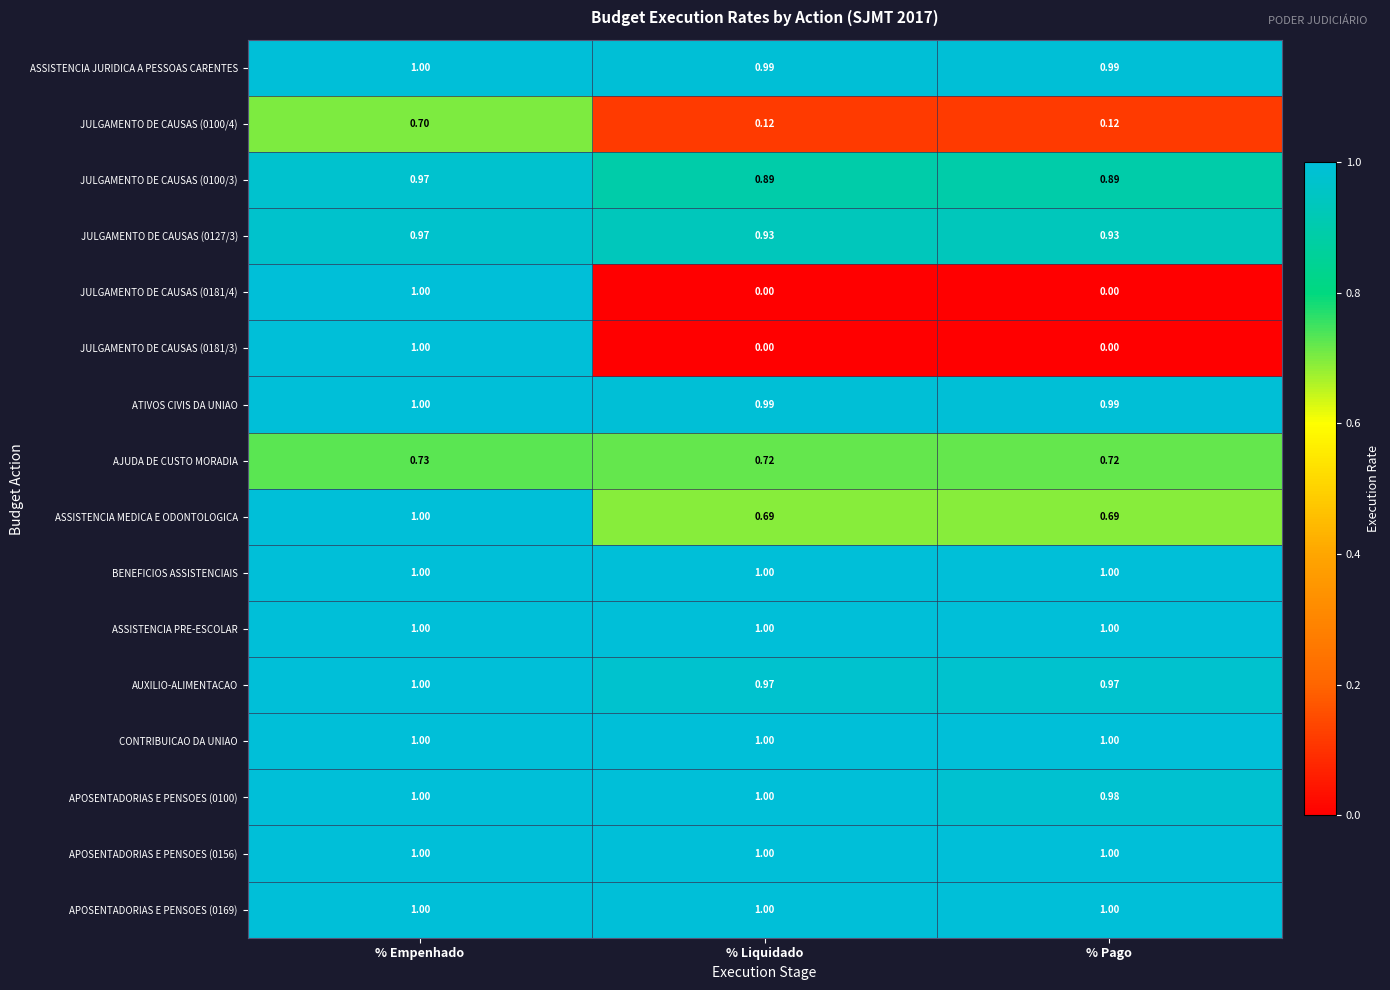

Is the value of JULGAMENTO DE CAUSAS (0100/3) at % Pago greater than the value of JULGAMENTO DE CAUSAS (0127/3) at % Liquidado?

No